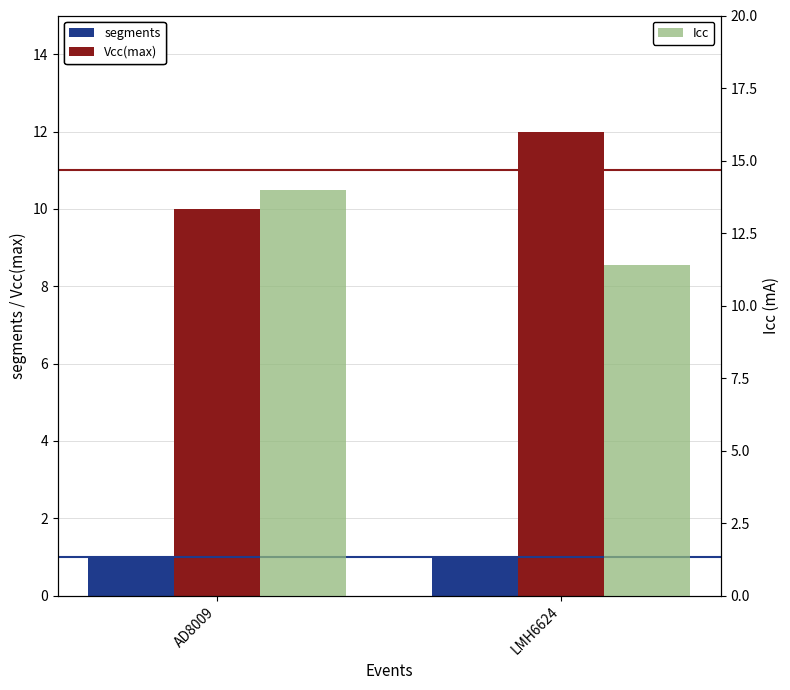

Which category has the lowest value in the segments series?

AD8009